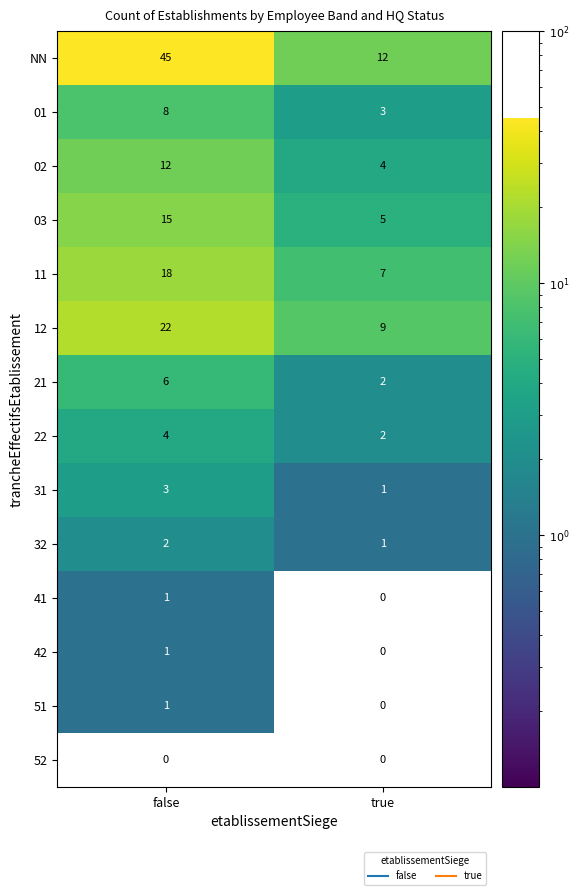

What is the average value of the 02 series?

8